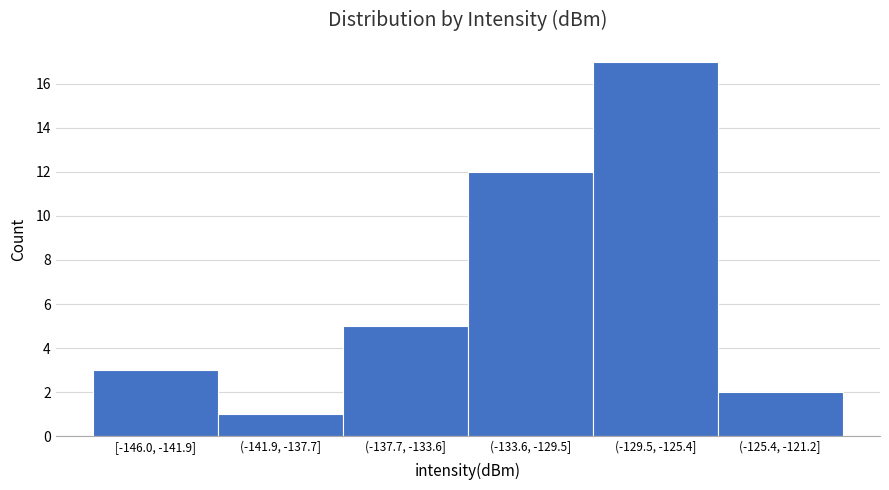

Reading right to left, transcribe all the data shown in this chart.

2	17	12	5	1	3